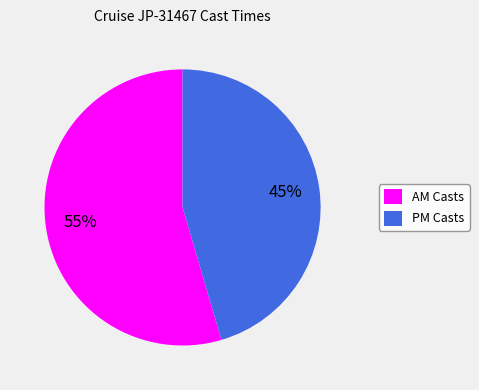

Does any single category account for the majority?

Yes